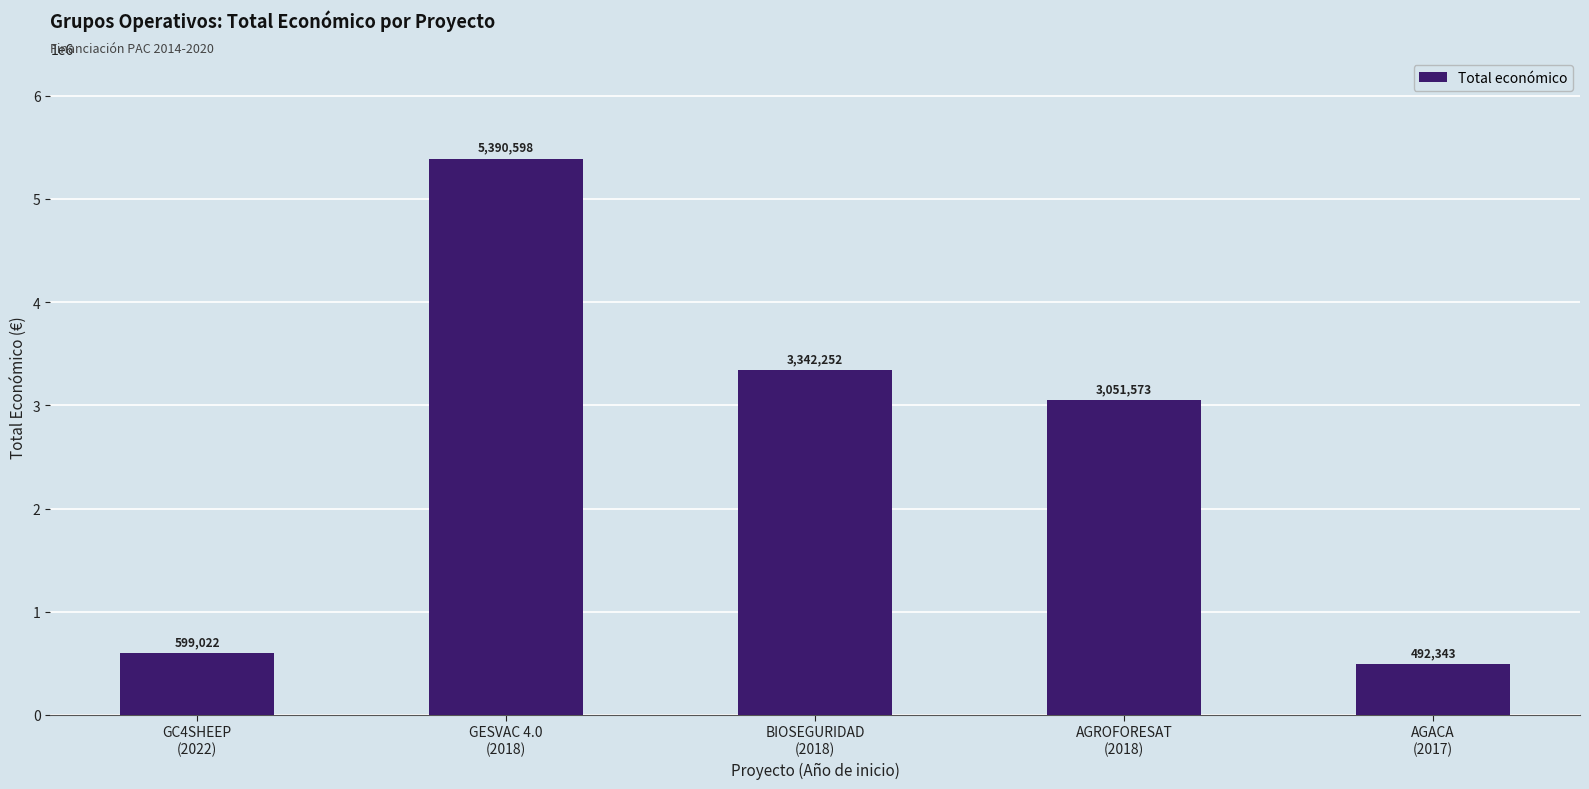

What is the difference between the second highest and minimum values?

2849909